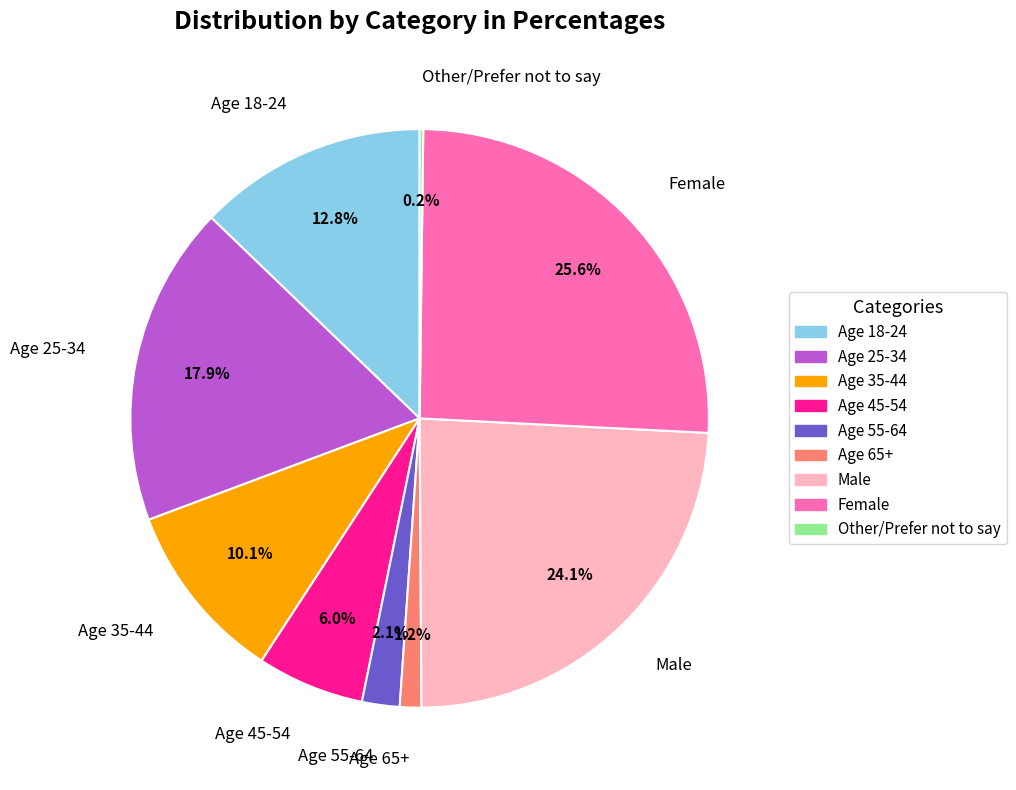

Is there a majority slice in this chart?

No